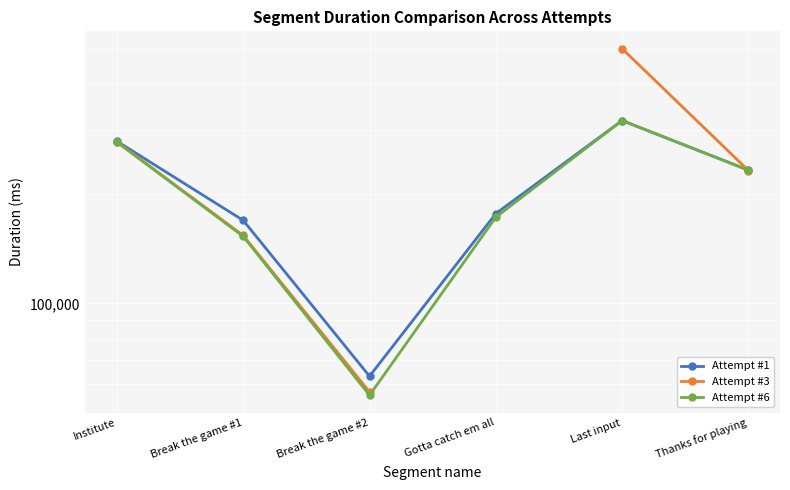

How many values in the Attempt #6 series exceed 232320?

2